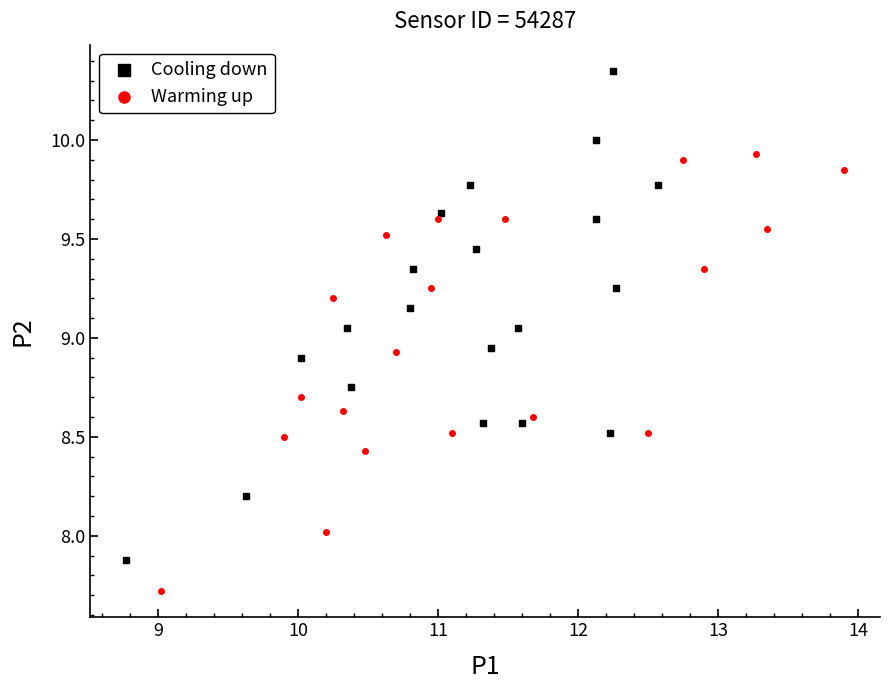

Which series contains the lowest Y value?

Warming up